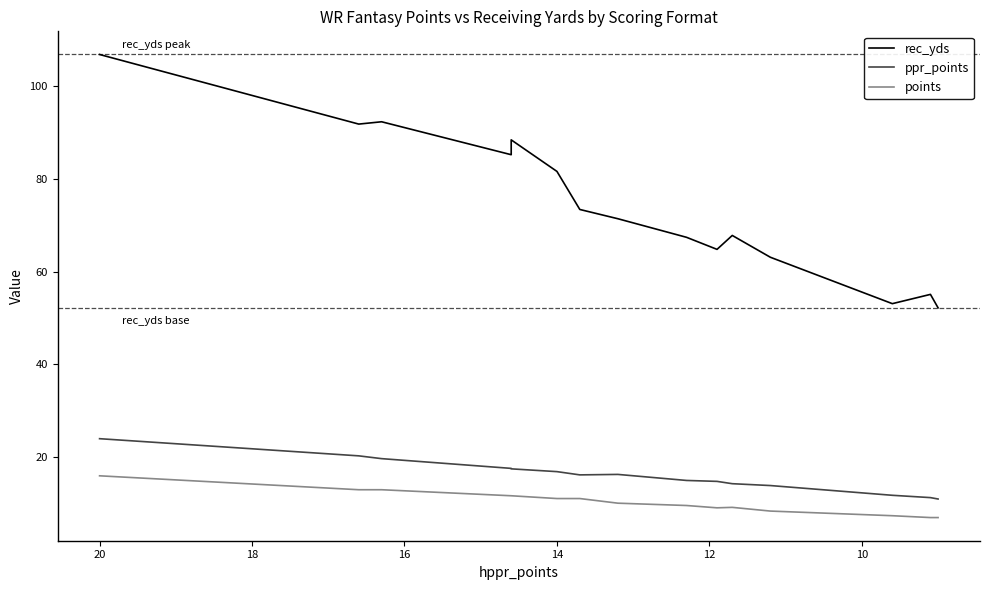

Is it true that points equals 18.9 at 14?

False